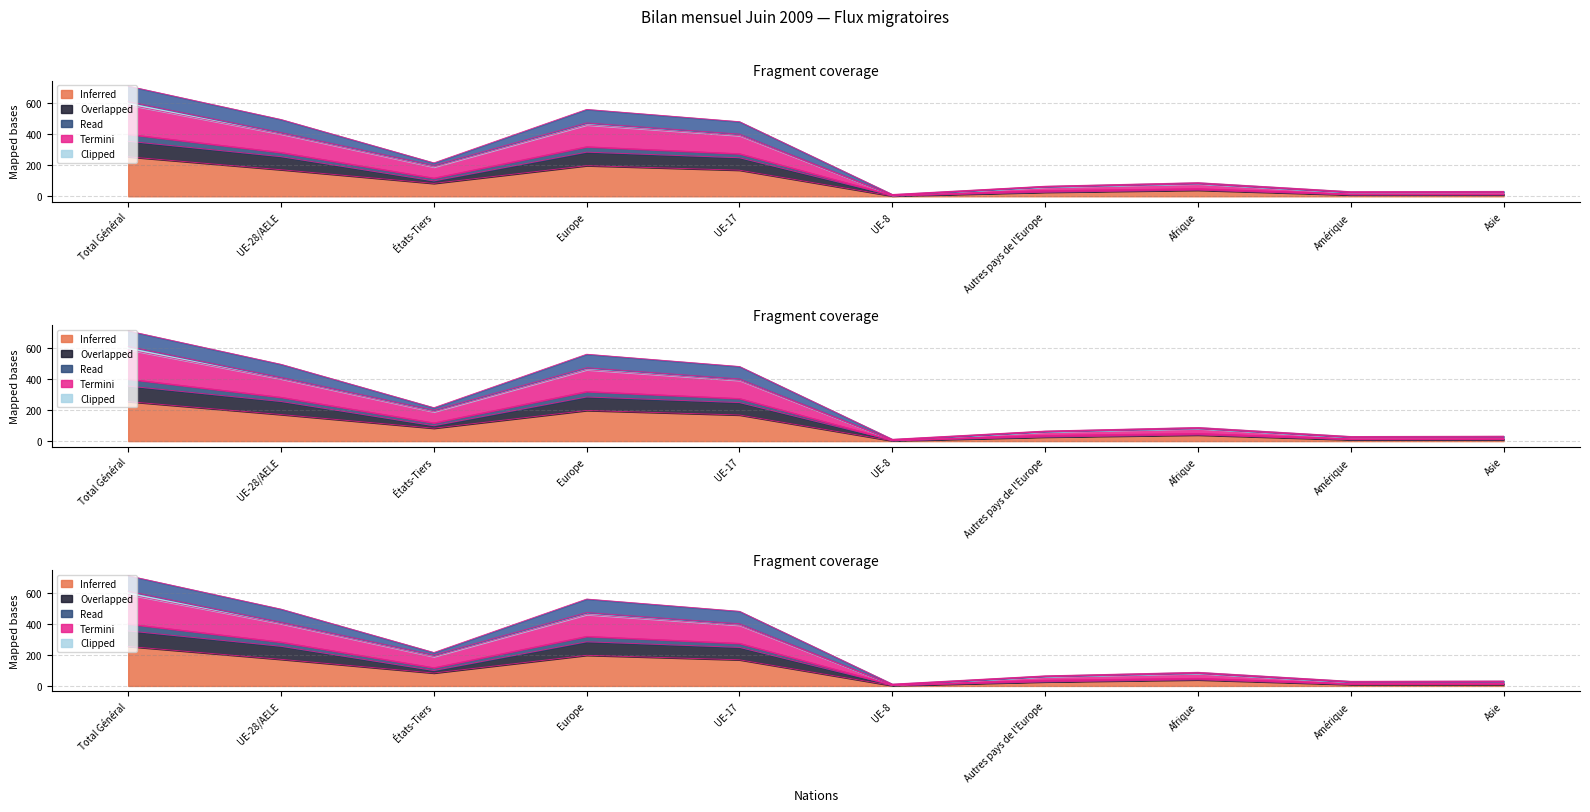

How many lines are shown in the chart?

5